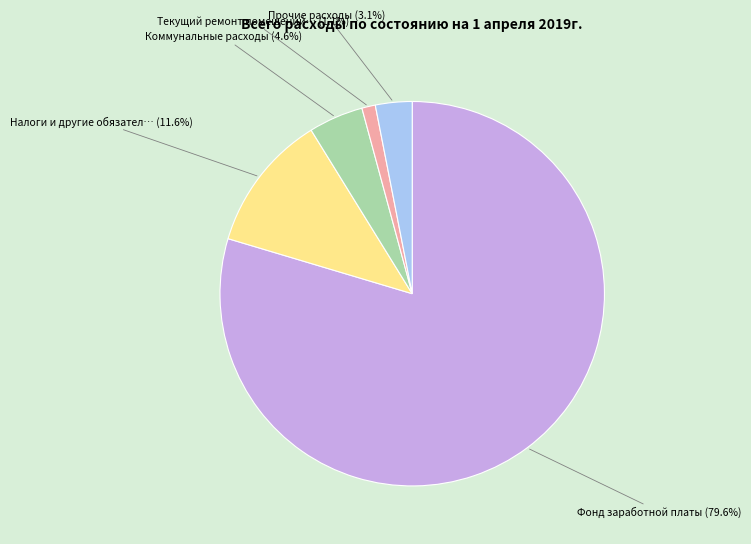

Is there a majority slice in this chart?

Yes